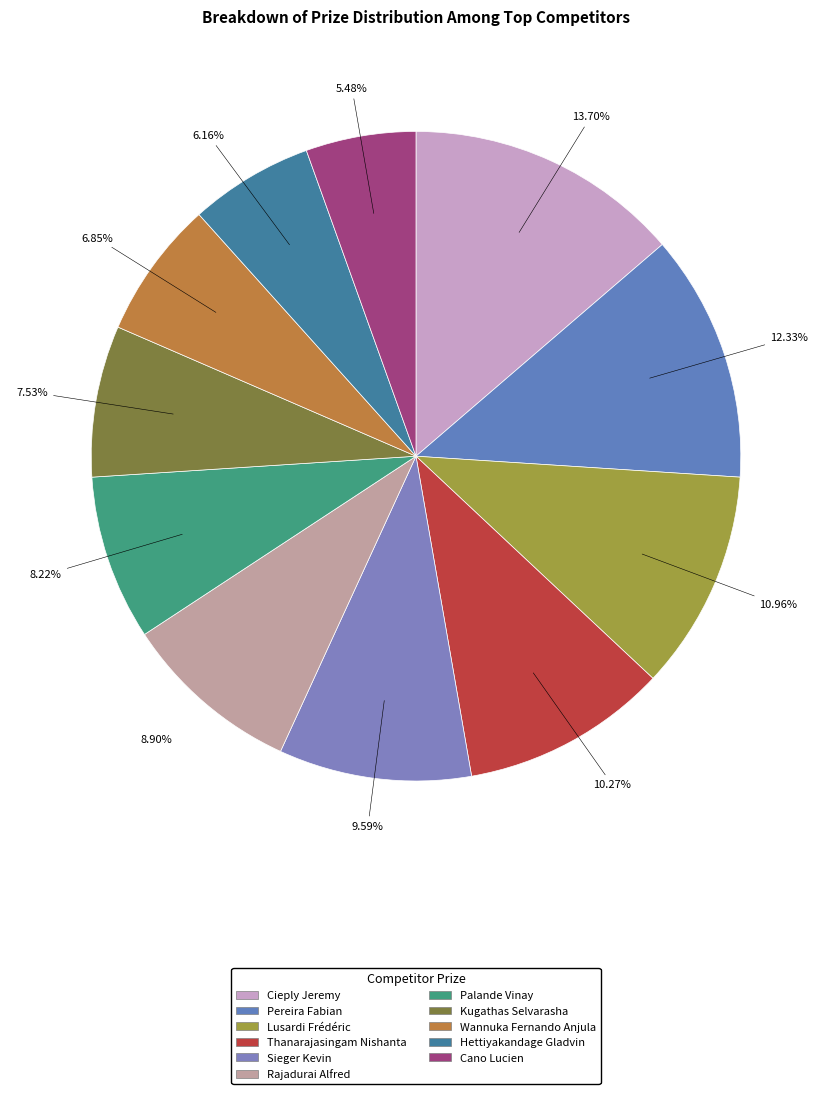

To the nearest percent, what percentage of the pie is Sieger Kevin?

10%